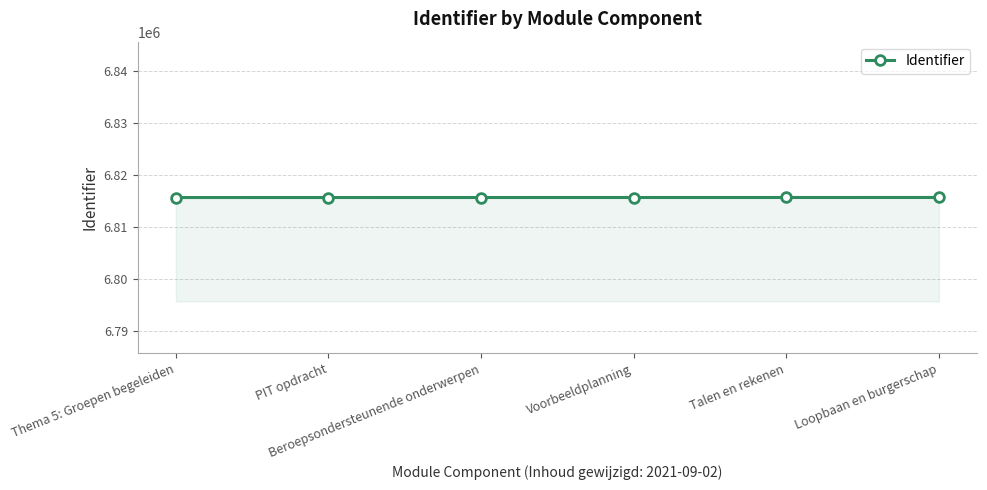

Is it true that the value at Loopbaan en burgerschap is 6815649?

True